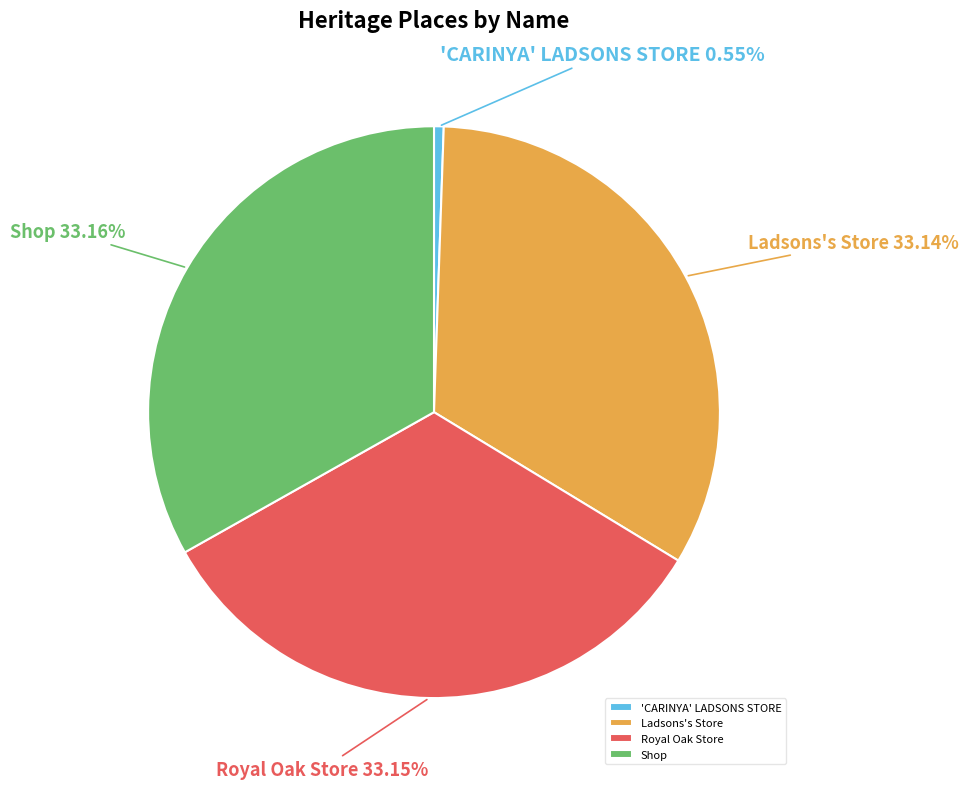

Does any single category account for the majority?

No